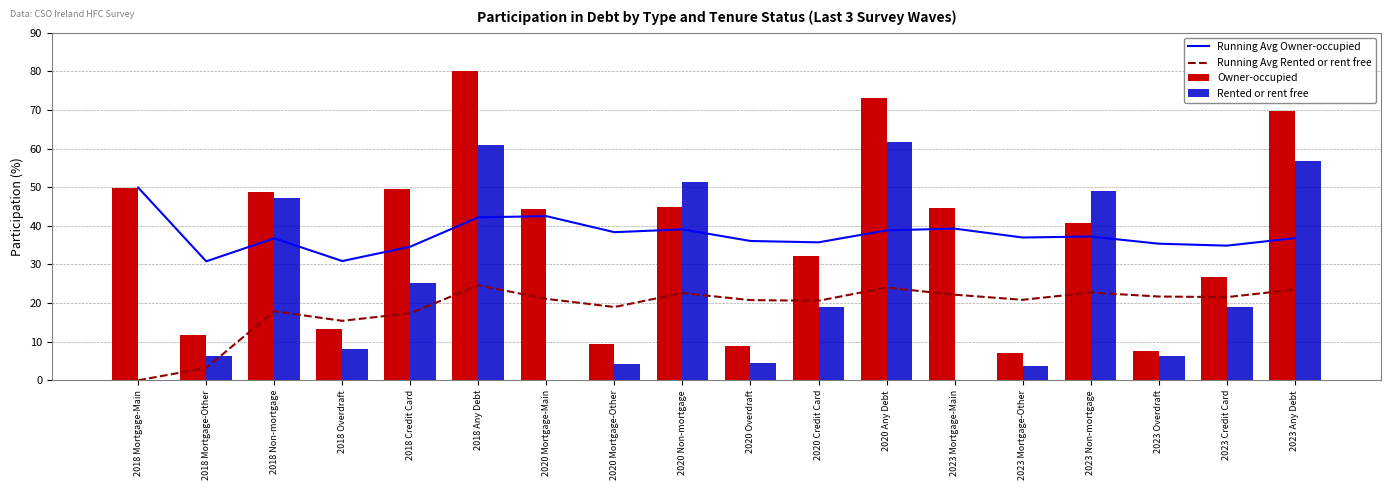

What are all the series names shown in the legend?

Running Avg Owner-occupied, Running Avg Rented or rent free, Owner-occupied, Rented or rent free